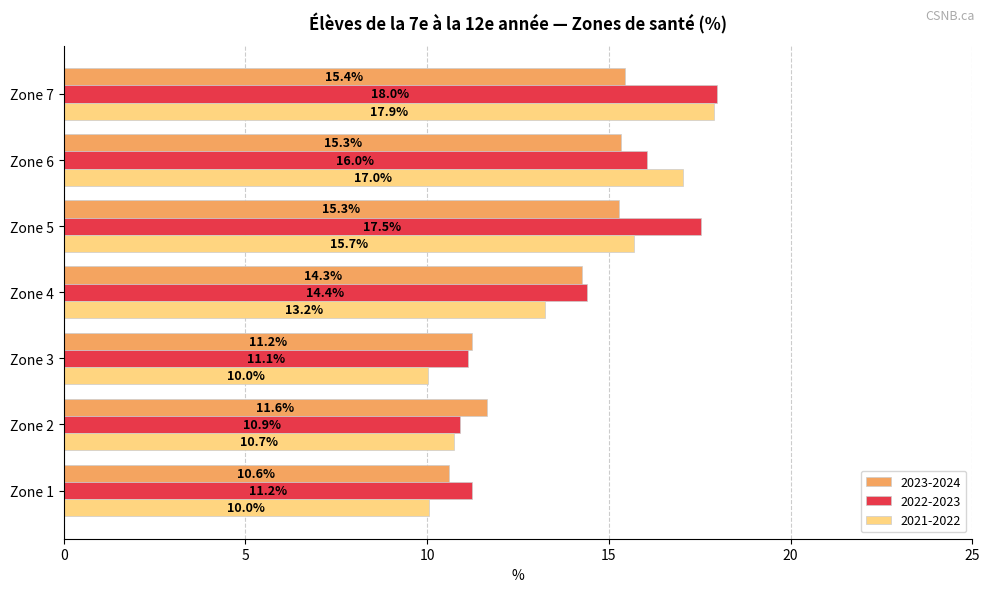

List the series in order of their overall mean, highest first.

2022-2023, 2021-2022, 2023-2024